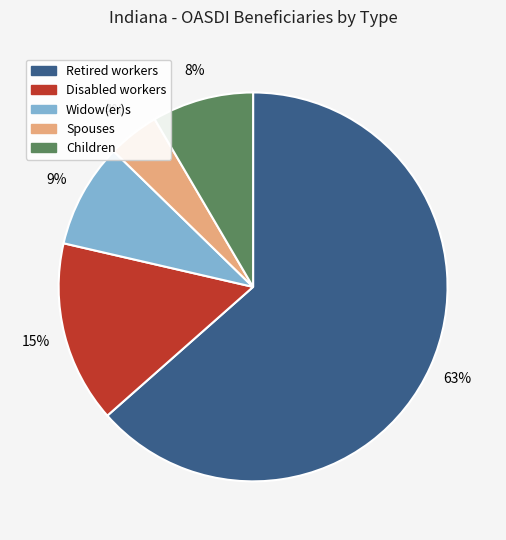

Count the number of slices in the pie.

5